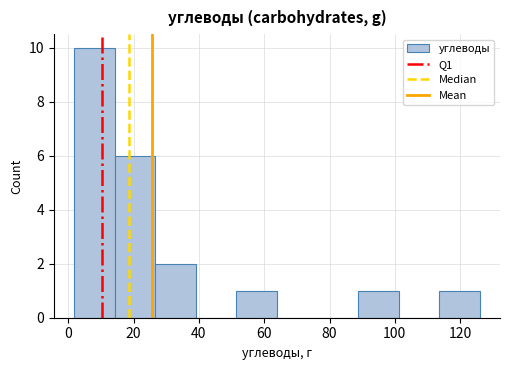

Reading left to right, transcribe this chart: for each bar, give the range it covers on the x-axis and its height. Neither the bar edges nor the heights are printed on the chart, so give them approximately, as read against the axes.

2 to 14: 10
14 to 26: 6
26 to 40: 2
40 to 52: 0
52 to 64: 1
64 to 76: 0
76 to 88: 0
88 to 102: 1
102 to 114: 0
114 to 126: 1